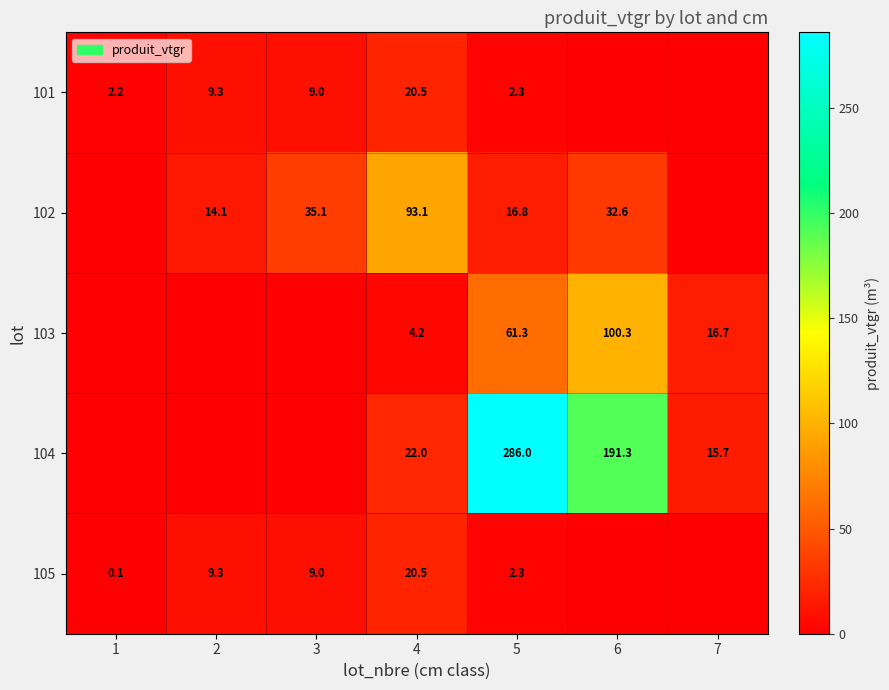

How many data points does each series have?

7